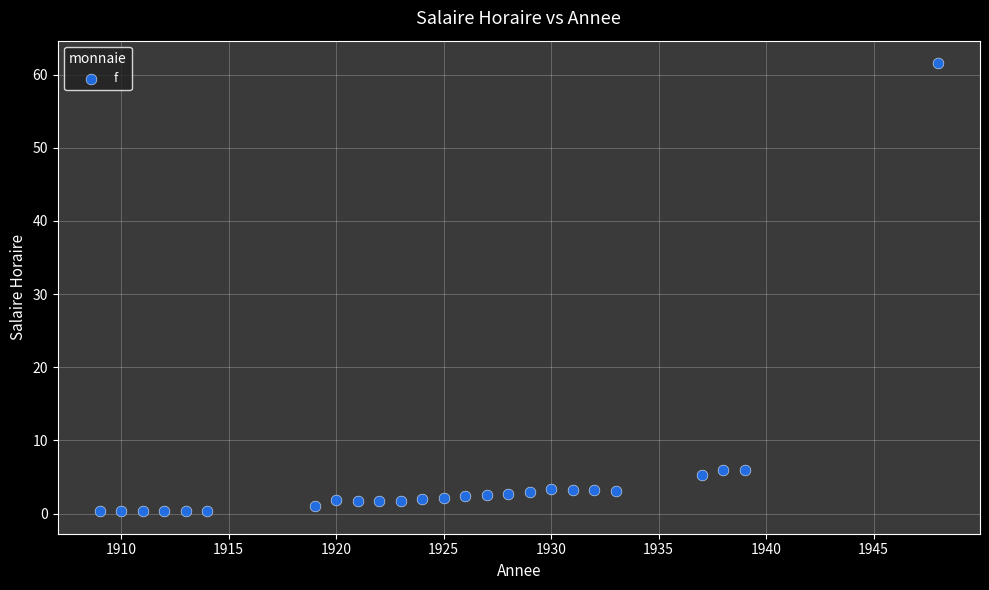

What is the range of X values (max minus min)?

39.0